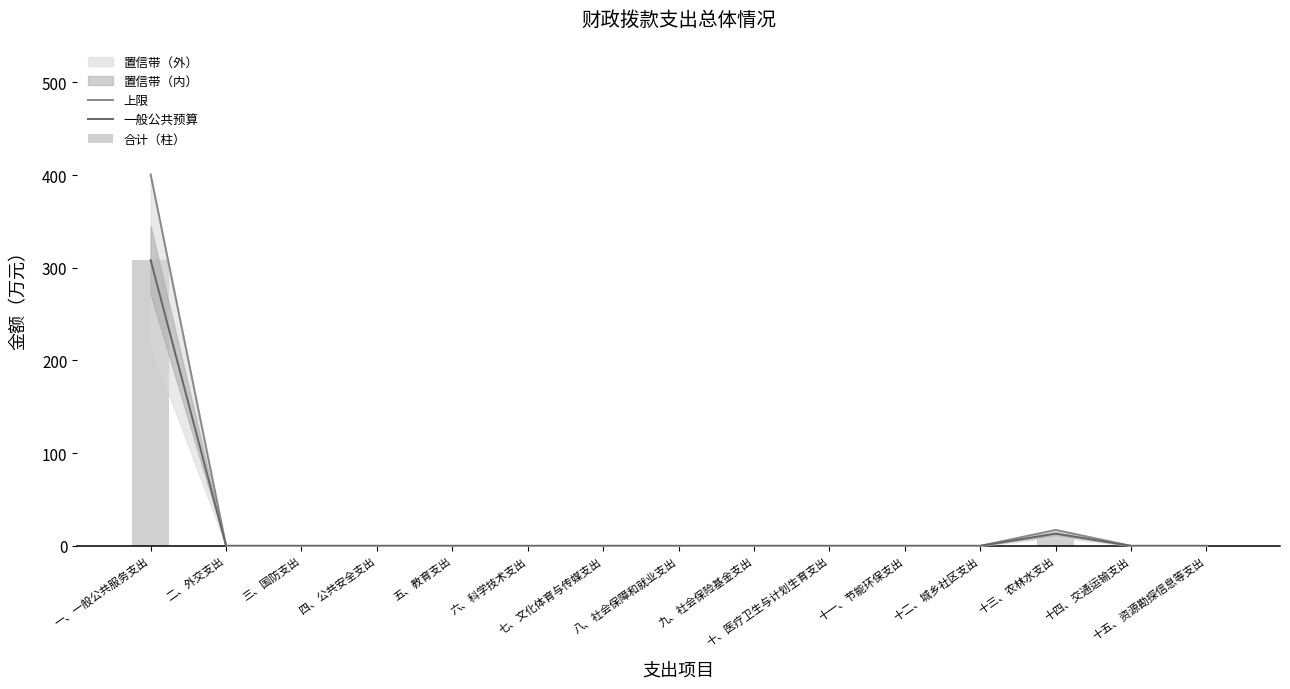

How many values in the 一般公共预算 series exceed 0?

2